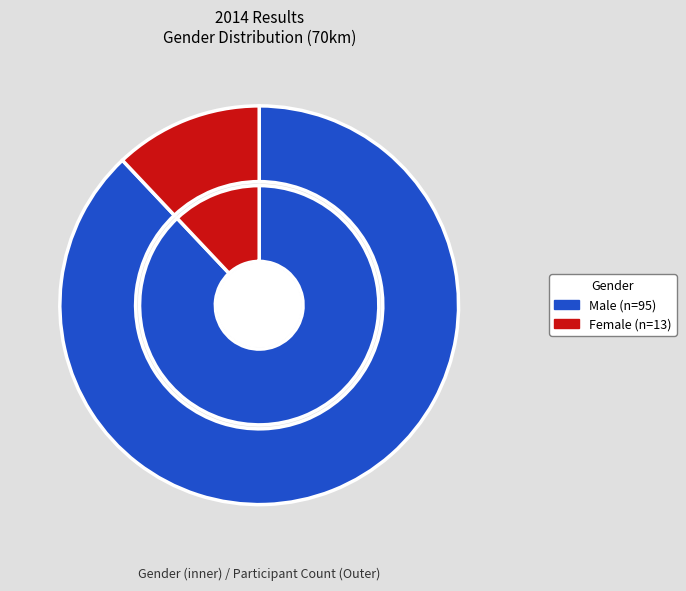

Which category has the smallest portion of the pie?

Female